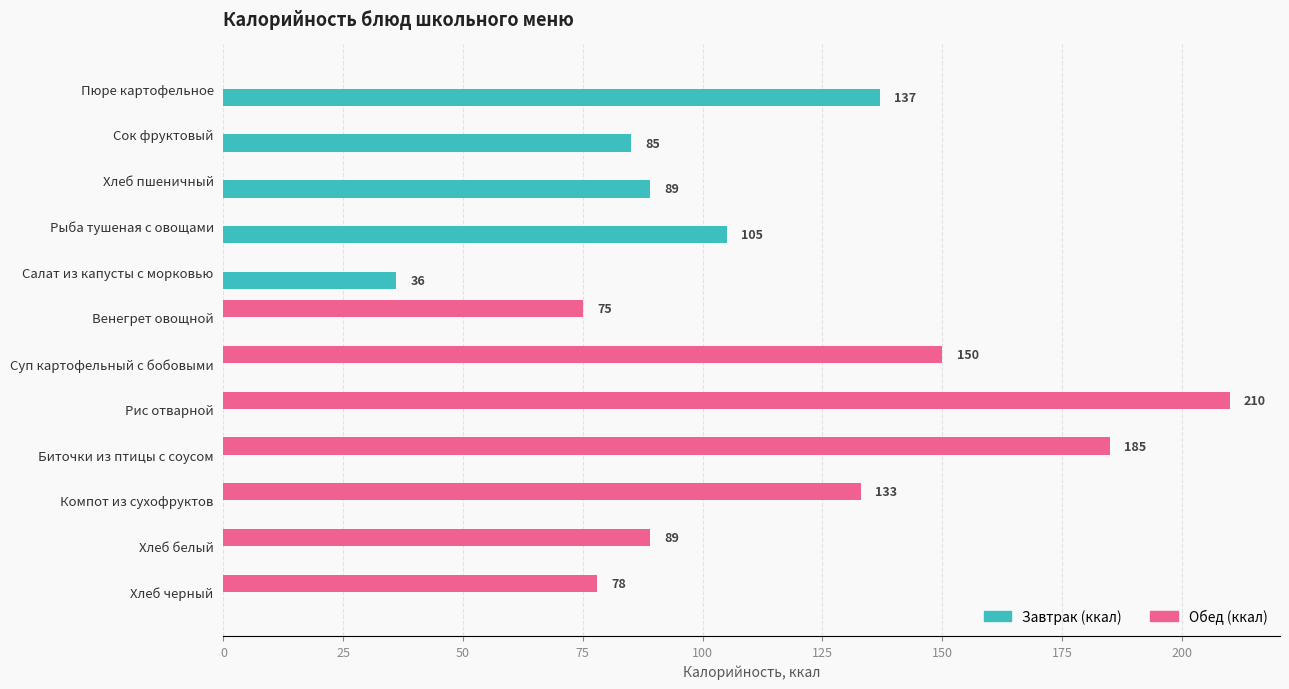

What are all the series names shown in the legend?

Завтрак (ккал), Обед (ккал)